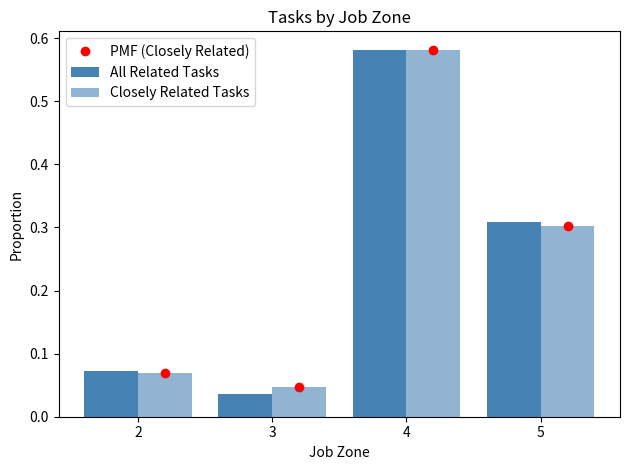

Between 3 and 4, which series saw the biggest shift?

All Related Tasks